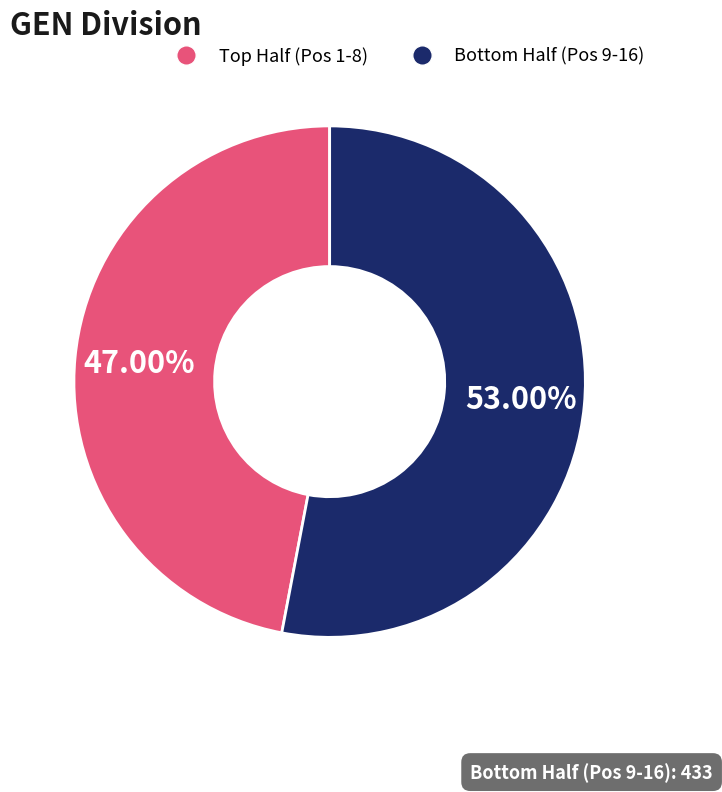

Rank the categories by value from lowest to highest.

Top Half (Pos 1-8), Bottom Half (Pos 9-16)